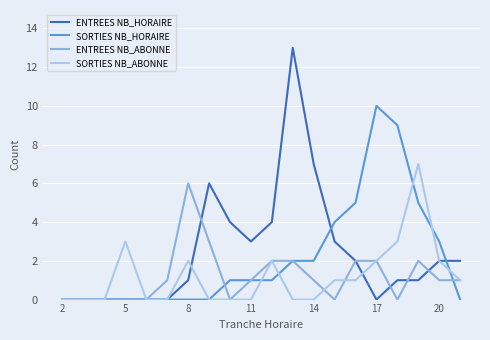

List the series in order of their peak value, highest first.

ENTREES NB_HORAIRE, SORTIES NB_HORAIRE, SORTIES NB_ABONNE, ENTREES NB_ABONNE